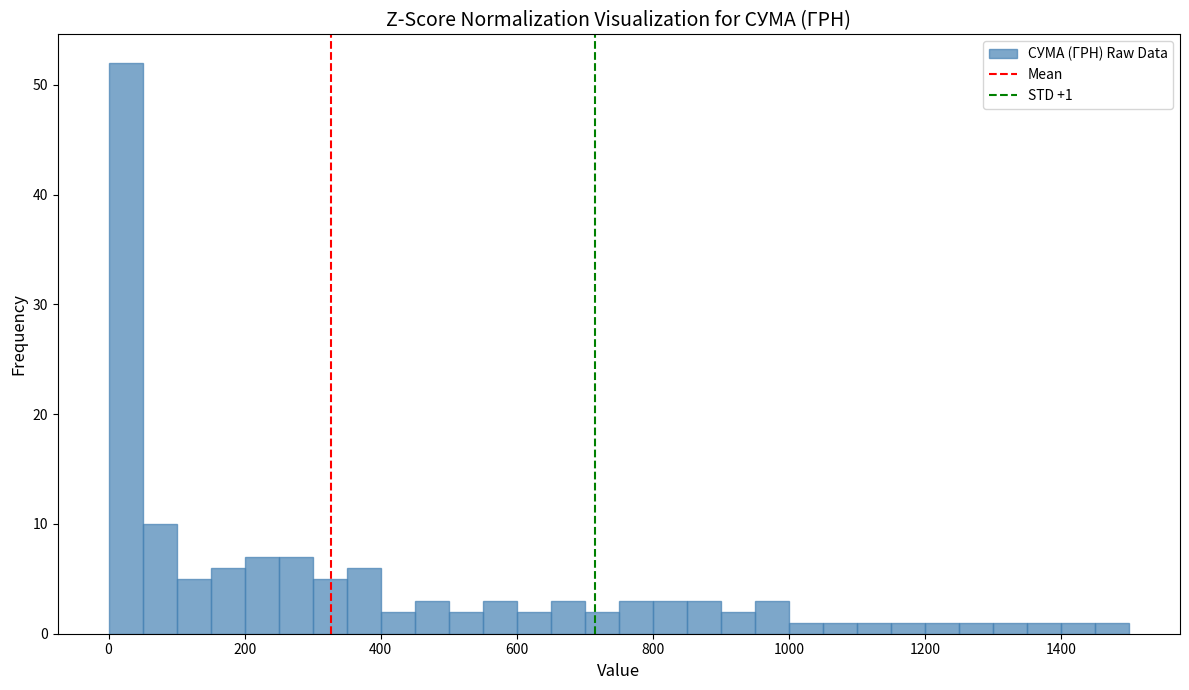

Read against the x-axis, roughly where is the centre of the tallest bar?

20